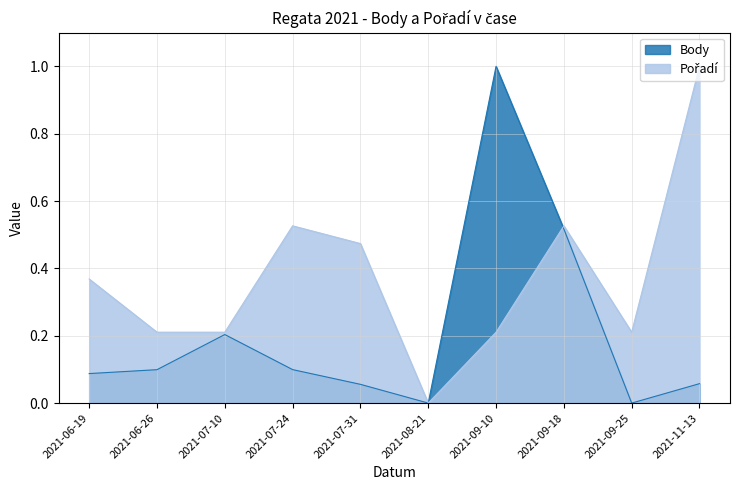

The value of Body at 2021-09-25 is 0.0. True or false?

True